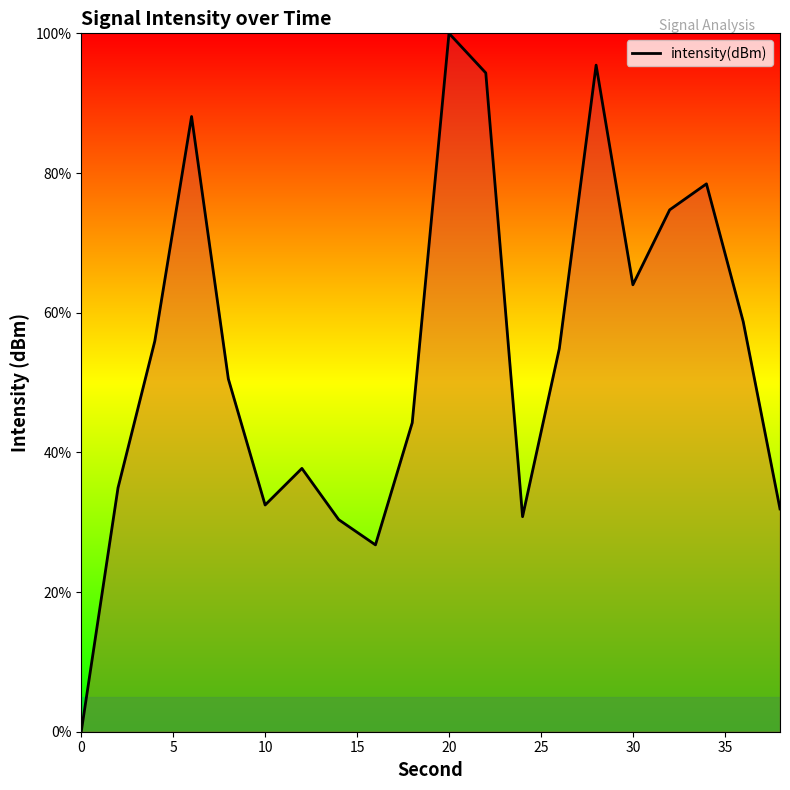

What is the difference between the maximum and minimum values?

100.0